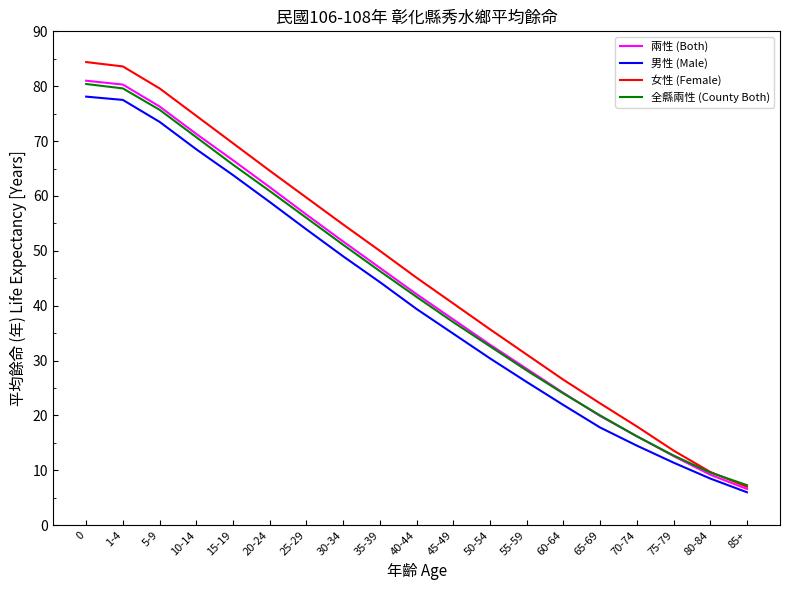

What position from the left is 35-39?

9